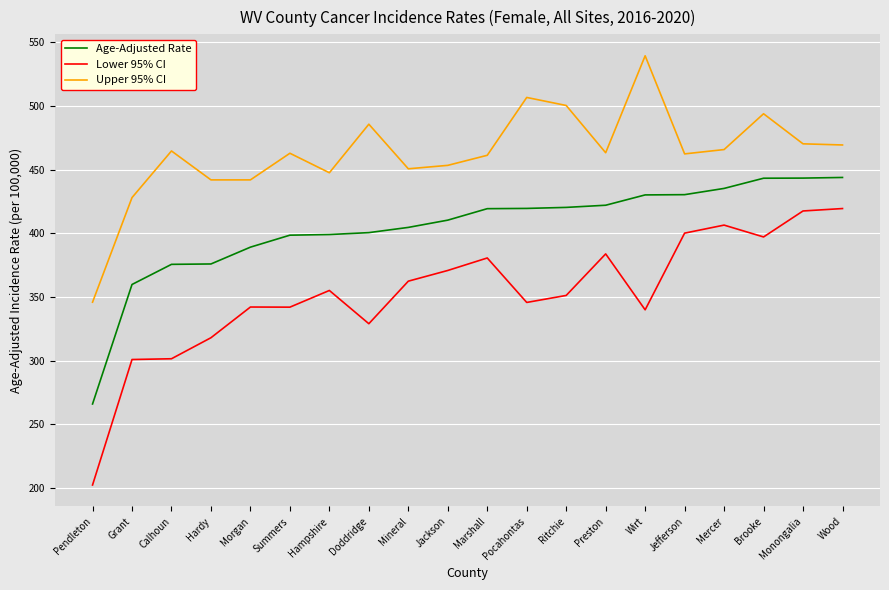

What is the total value across all series at Marshall?

1261.4